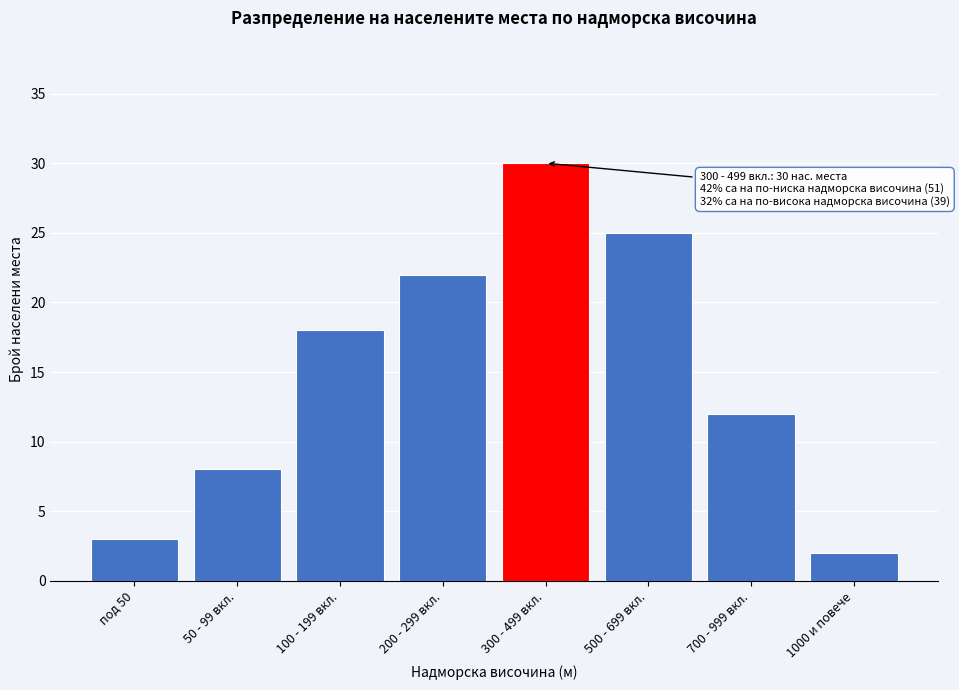

Reading left to right, list all the values displayed in this chart.

под 50=3	50 - 99 вкл.=8	100 - 199 вкл.=18	200 - 299 вкл.=22	300 - 499 вкл.=30	500 - 699 вкл.=25	700 - 999 вкл.=12	1000 и повече=2